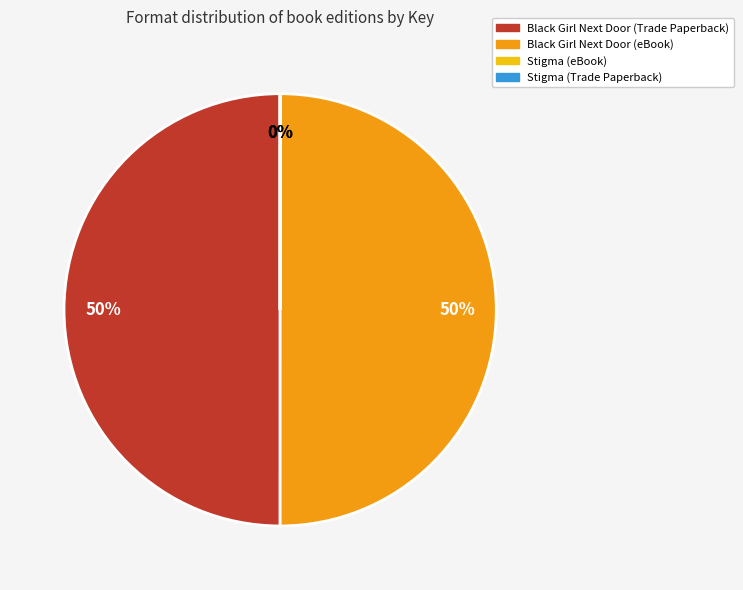

Do Black Girl Next Door (Trade Paperback) and Black Girl Next Door (eBook) together represent more than half of the pie?

Yes